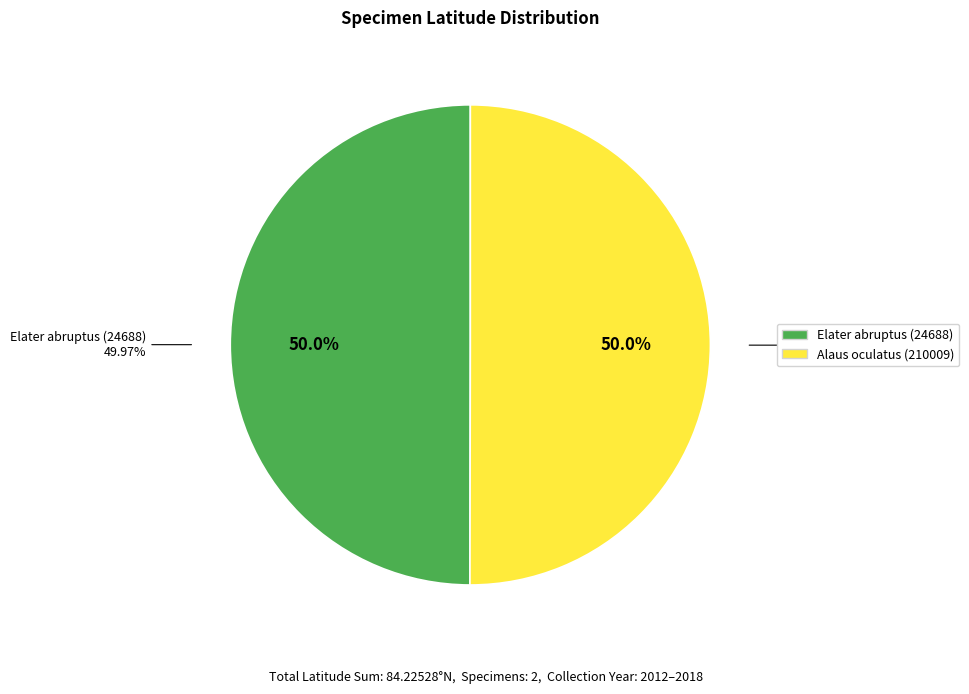

What percentage is the Alaus oculatus (210009) slice, to the nearest percent?

50%